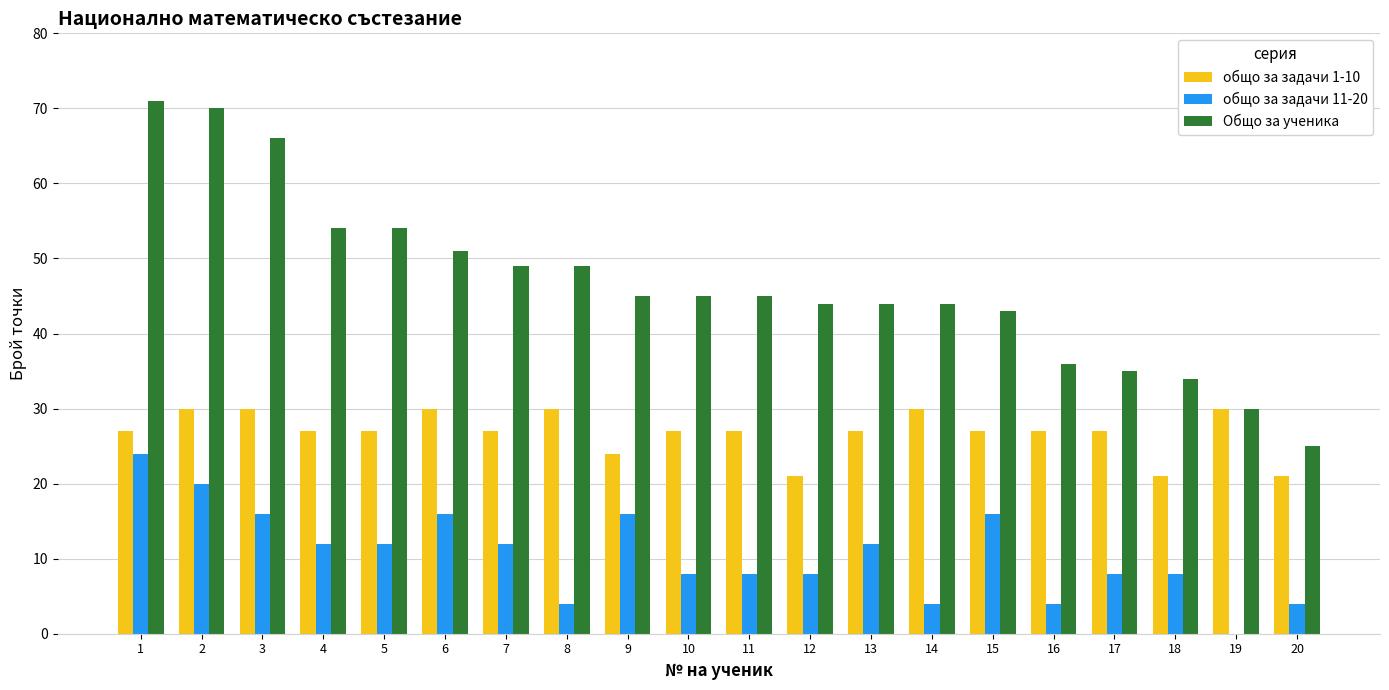

The общо за задачи 11-20 series shows 36 at 1. True or false?

False